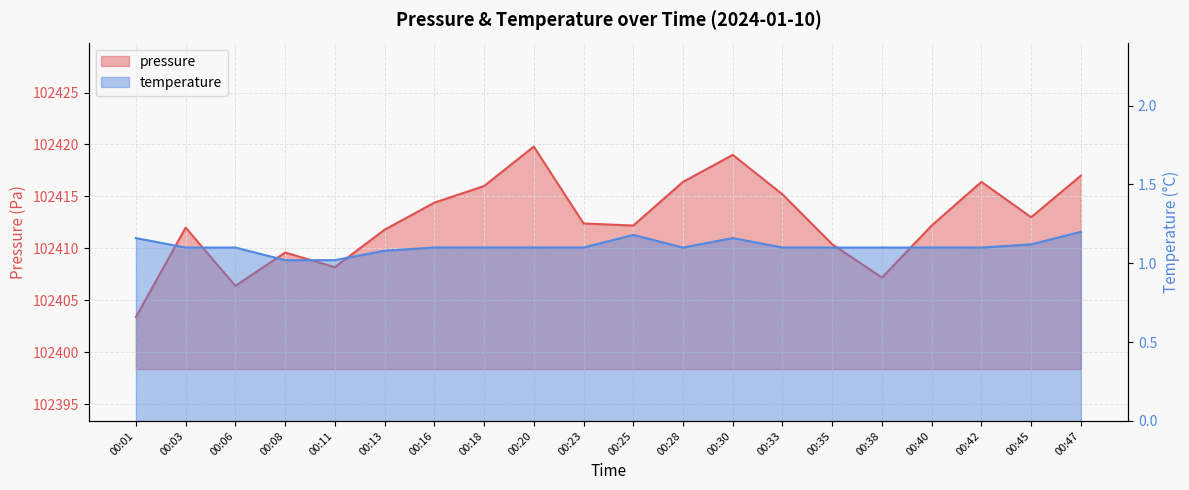

How many categories are shown in the chart?

20